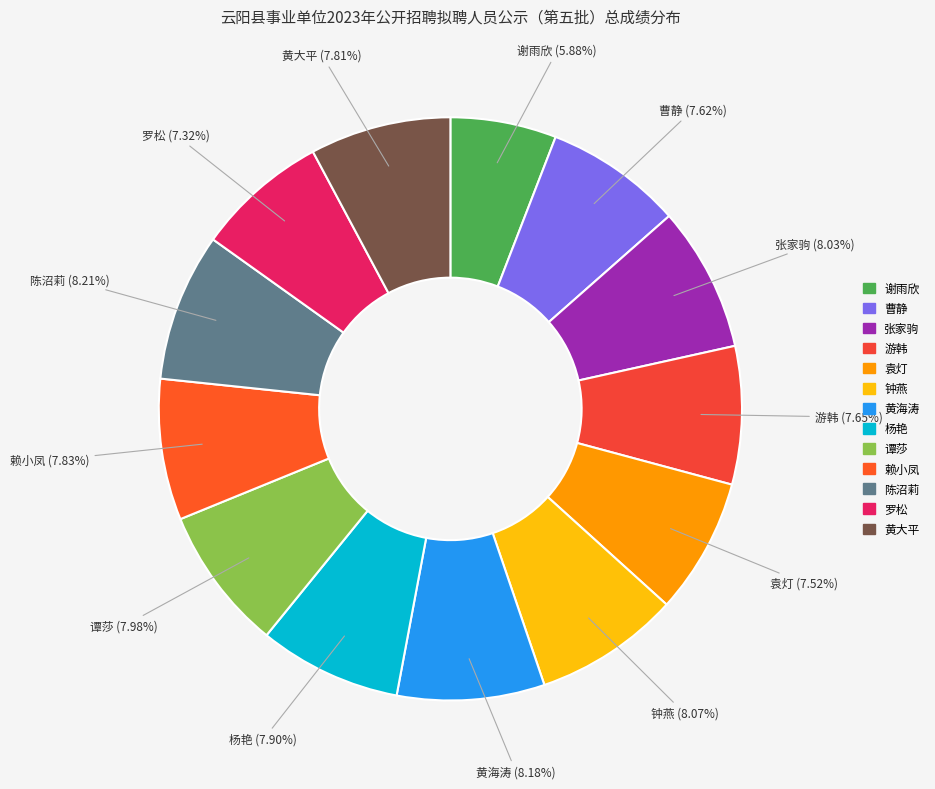

To the nearest percent, what percentage of the pie is 谢雨欣?

6%